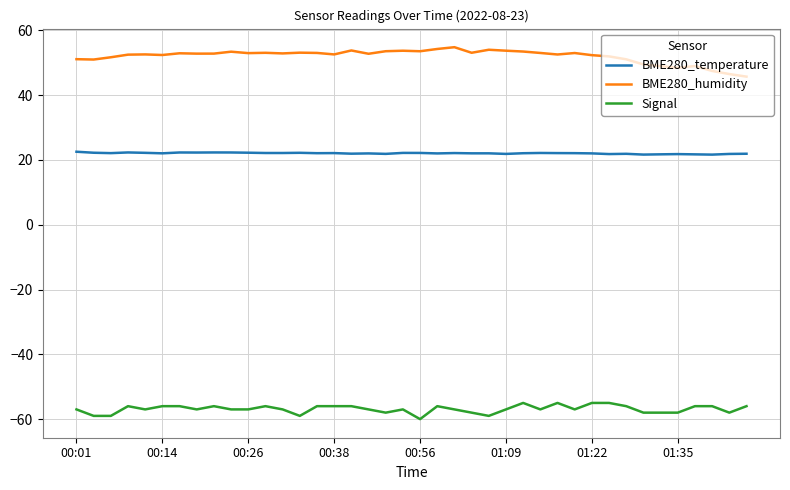

What is the lowest value of the Signal series?

-60.0